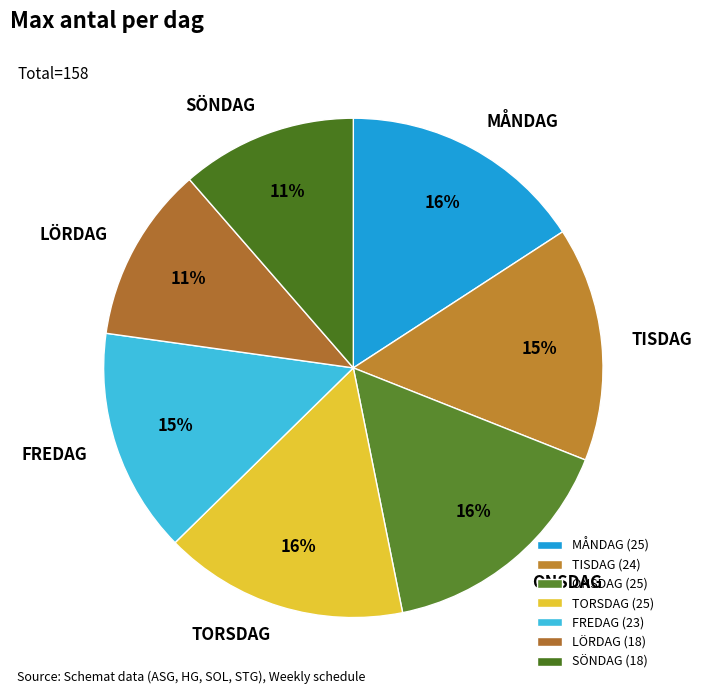

Is the sum of FREDAG and SÖNDAG greater than half?

No